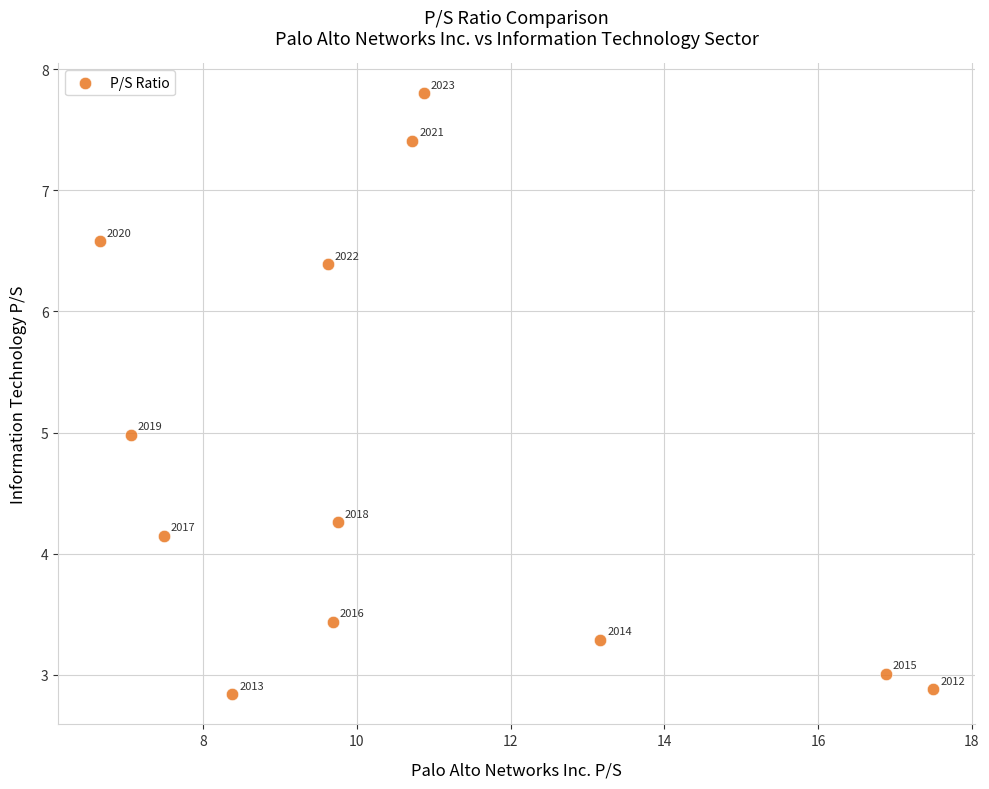

What Y value in the scatter plot is closest to 5?

5.0